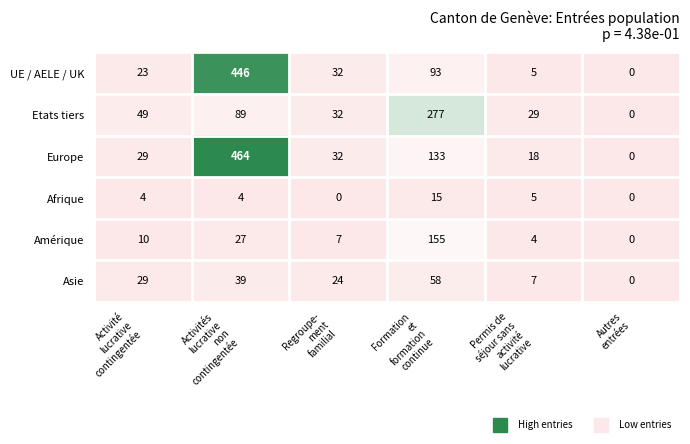

Which series has the widest spread of values?

Europe